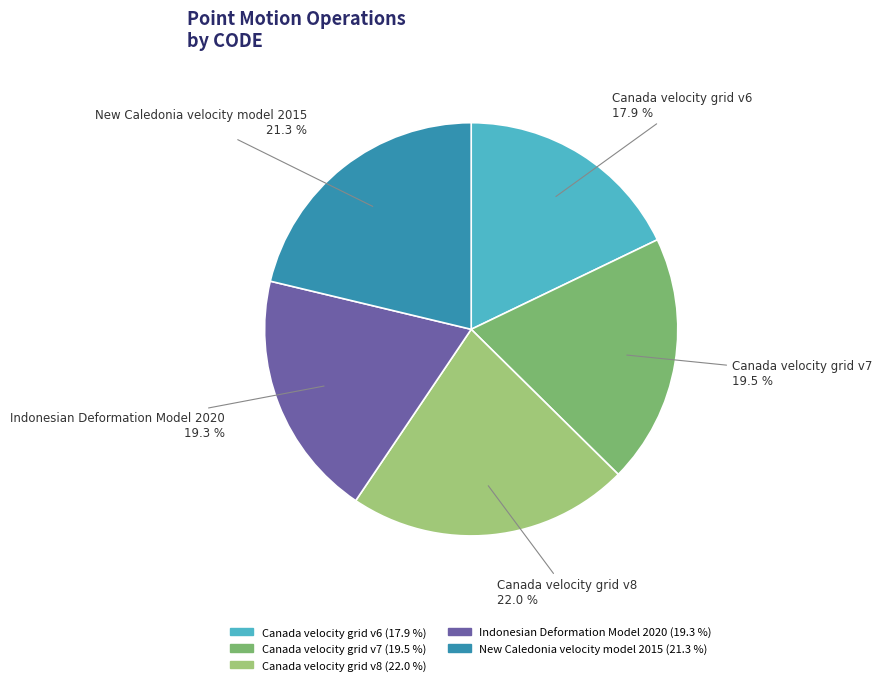

Combined, do Canada velocity grid v6 and Indonesian Deformation Model 2020 account for over 50%?

No